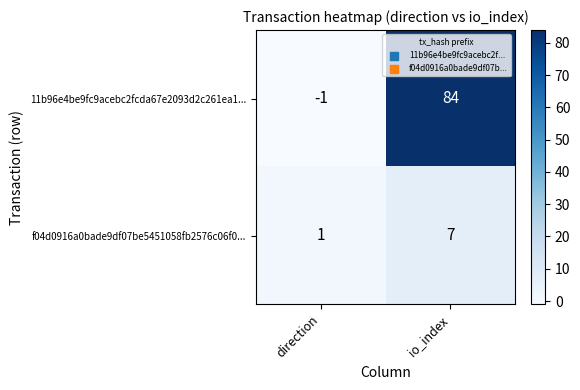

The value of f04d0916a0bade9df07be5451058fb2576c06f0... at io_index is 7. True or false?

True